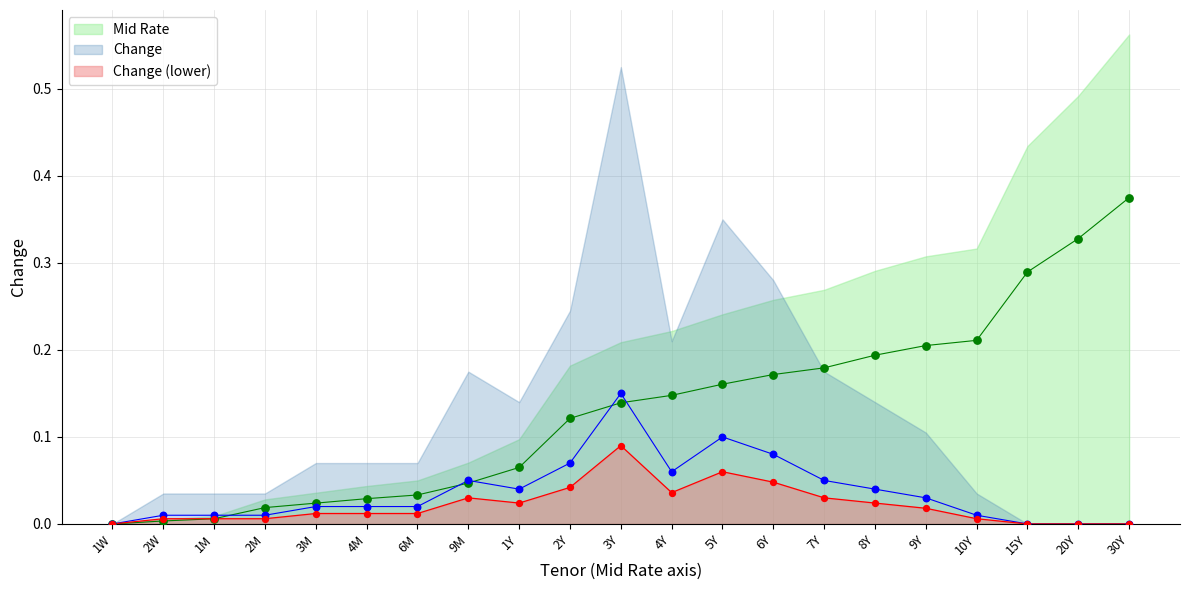

At which category is the sum across all series the highest?

30Y